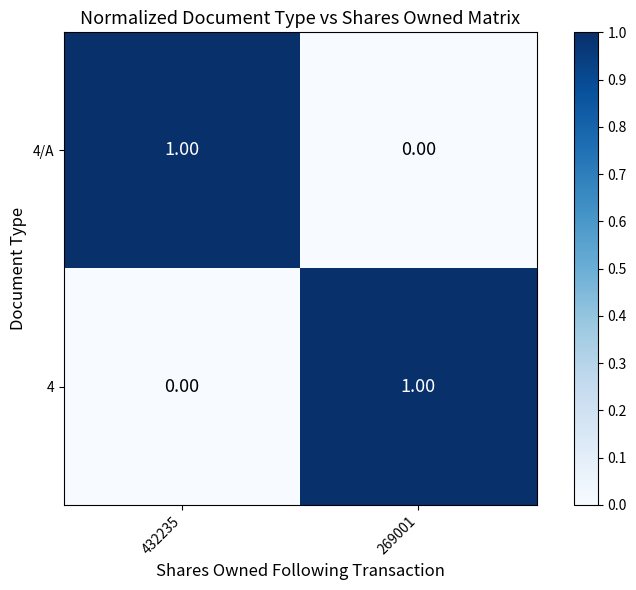

Rank the categories by 4 value from lowest to highest.

432235, 269001